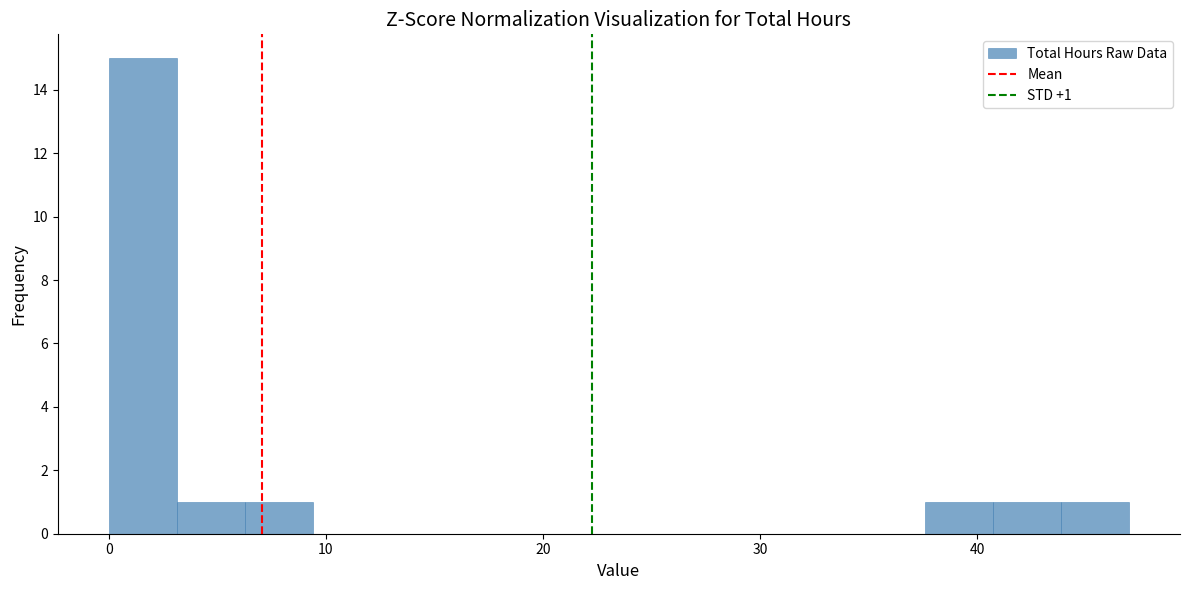

Read against the x-axis, roughly where is the centre of the tallest bar?

2